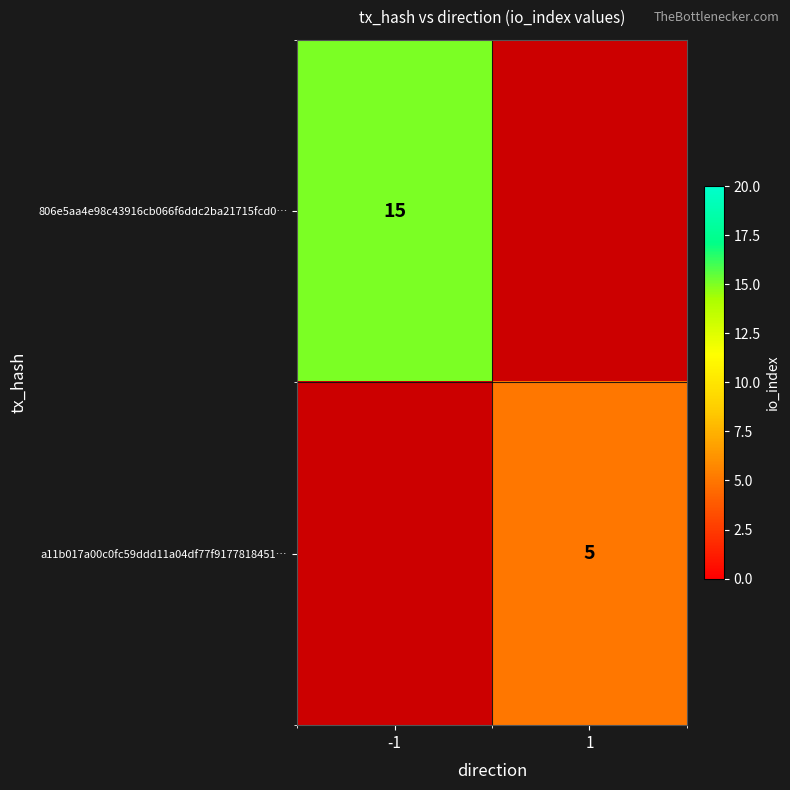

The a11b017a00c0fc59ddd11a04df77f9177818451… series shows 5 at 1. True or false?

True